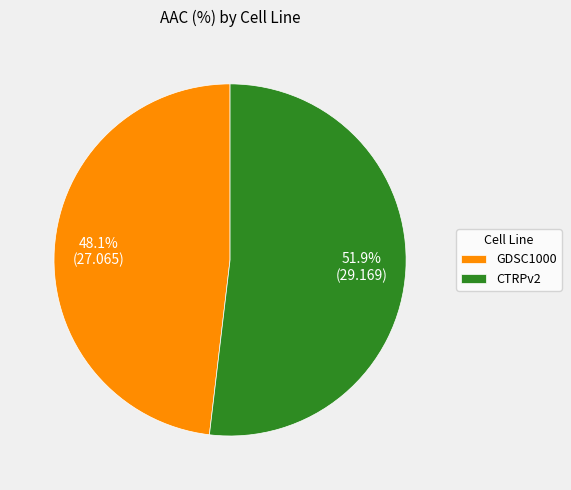

What percentage is the CTRPv2 slice, to the nearest percent?

52%